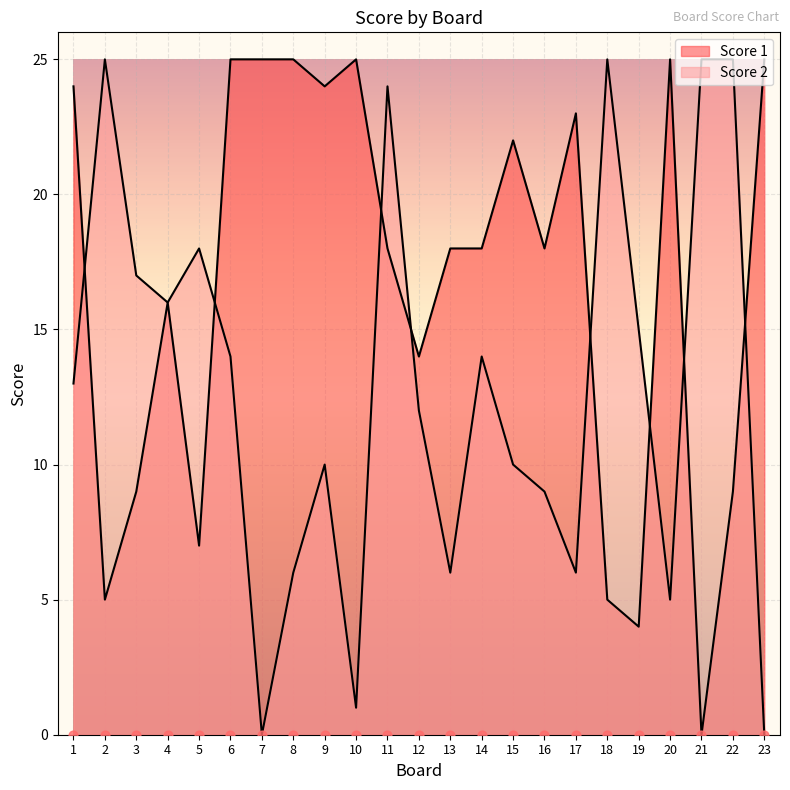

Which series contains the highest Y value?

Score 1